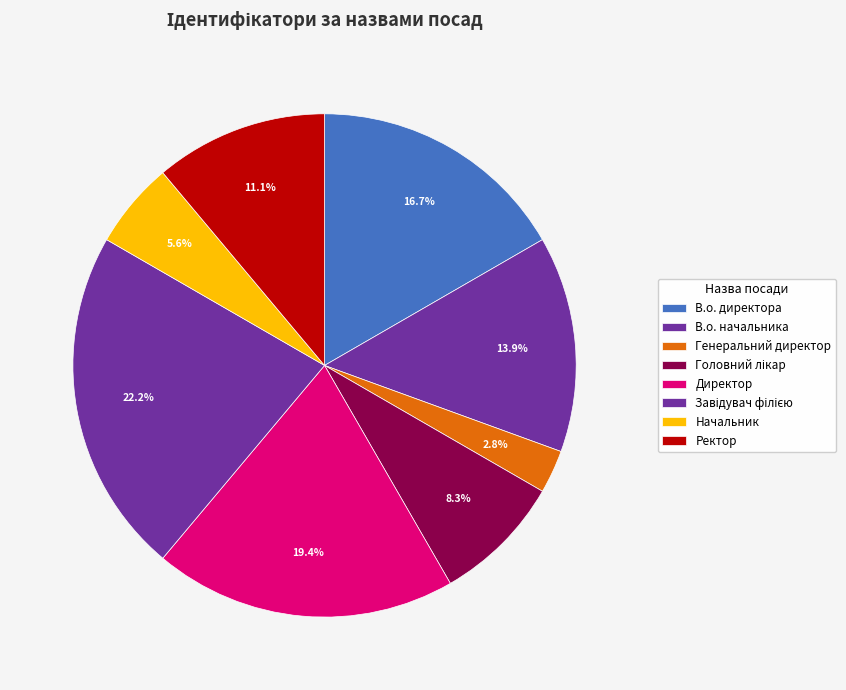

Do В.о. директора and Начальник together represent more than half of the pie?

No